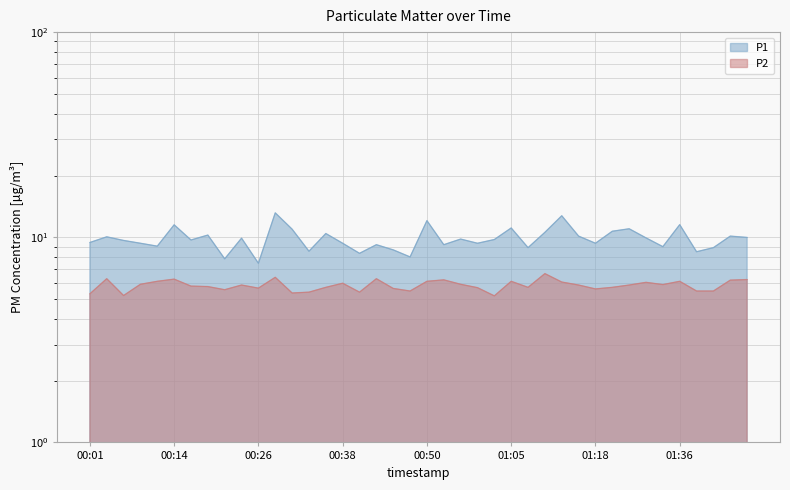

True or false: P2 and P1 intersect in this chart.

False